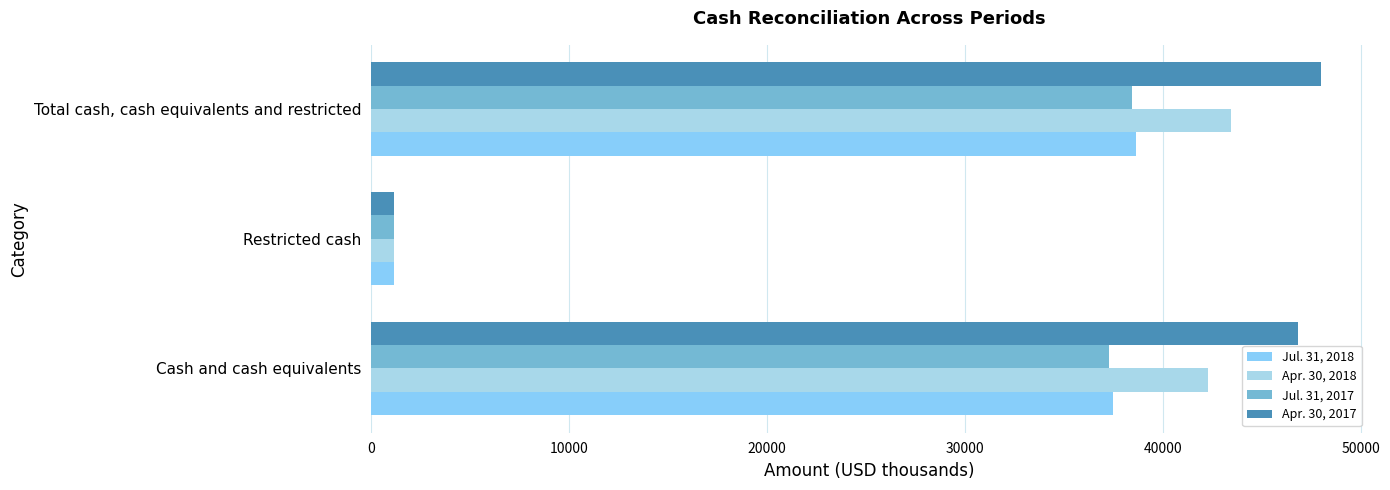

Reading left to right, what are all the values shown in this chart?

Jul. 31, 2018: 37484	1150	38634
Apr. 30, 2018: 42265	1150	43415
Jul. 31, 2017: 37256	1150	38406
Apr. 30, 2017: 46799	1150	47949